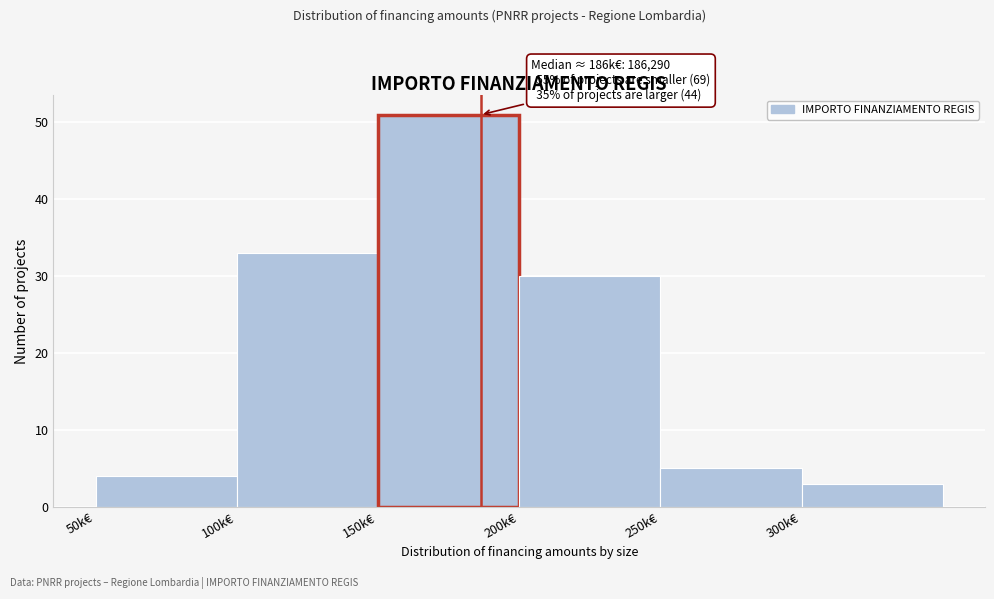

Reading right to left, extract all data points from this chart.

3	5	30	51	33	4